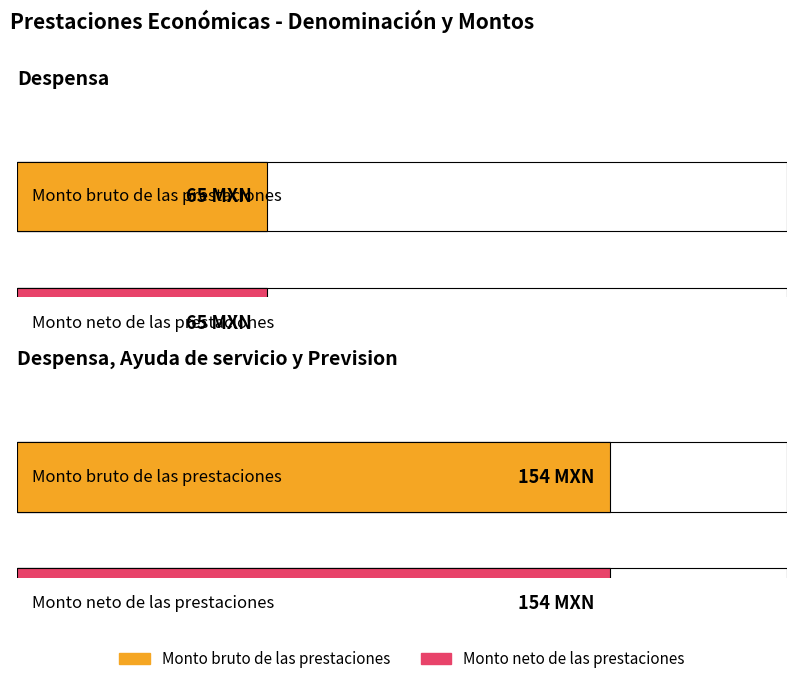

True or false: Monto neto has a value of 101 at Despensa 6.

False